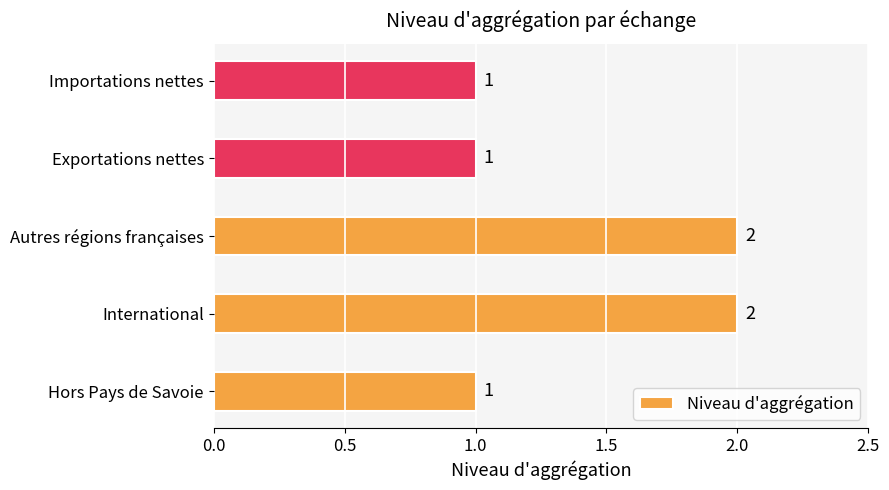

Count the values in the range 1 to 2.

5